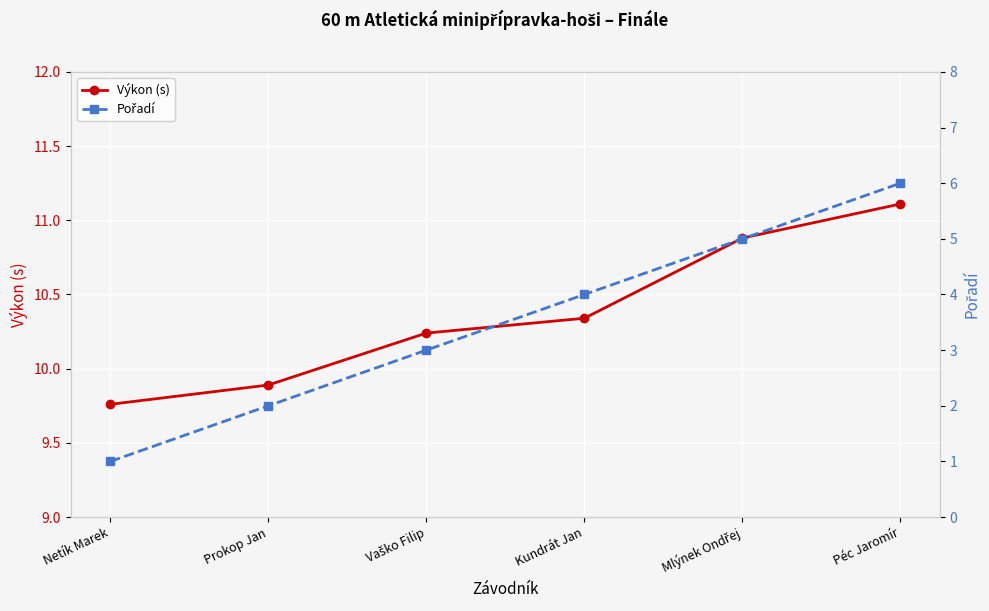

Which series has the largest total across all categories?

Výkon (s)